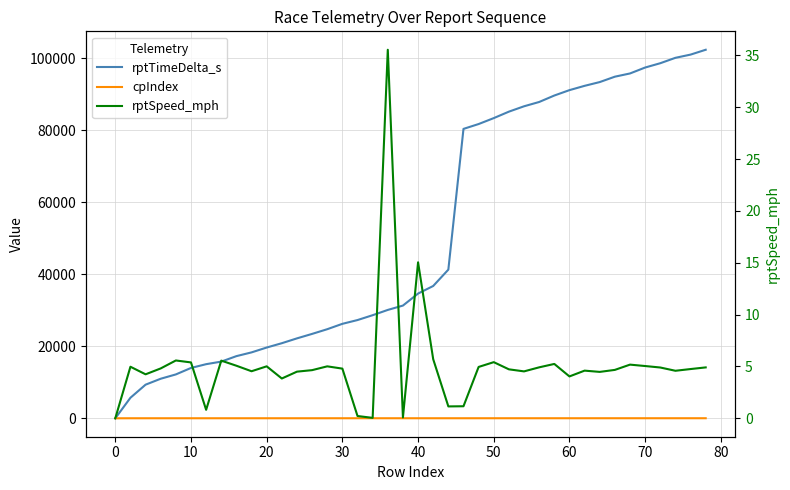

Is the value of rptSpeed_mph at 17 greater than the value of rptTimeDelta_s at 90?

No